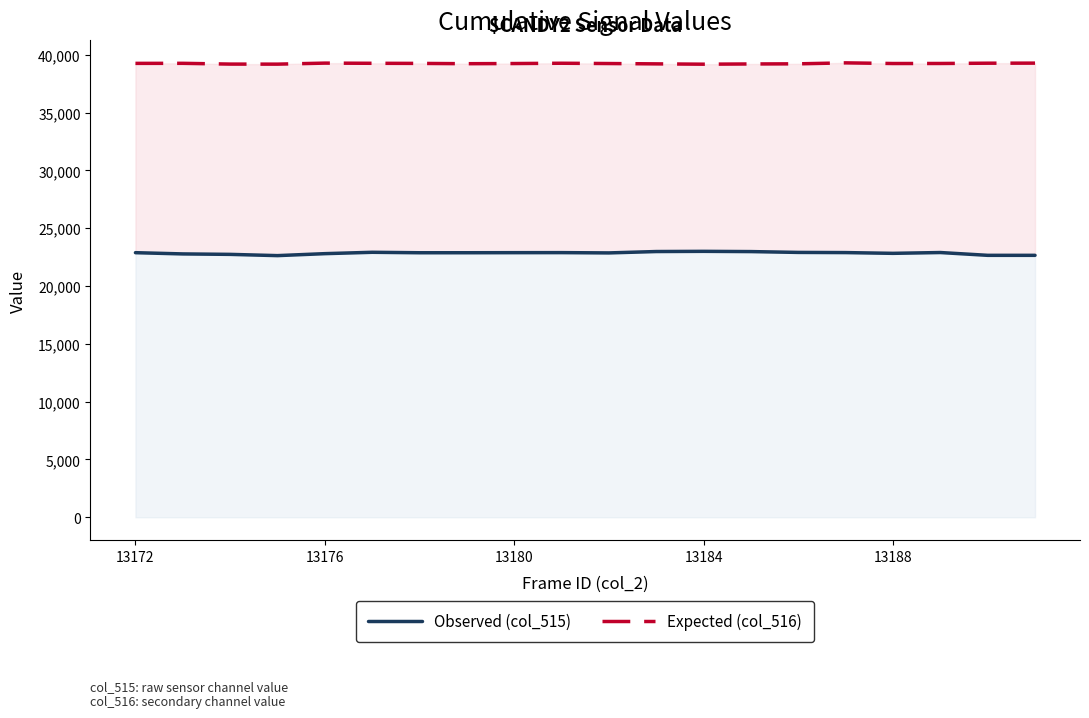

What is the difference between the maximum and second lowest values in the Expected (col_516) series?

111